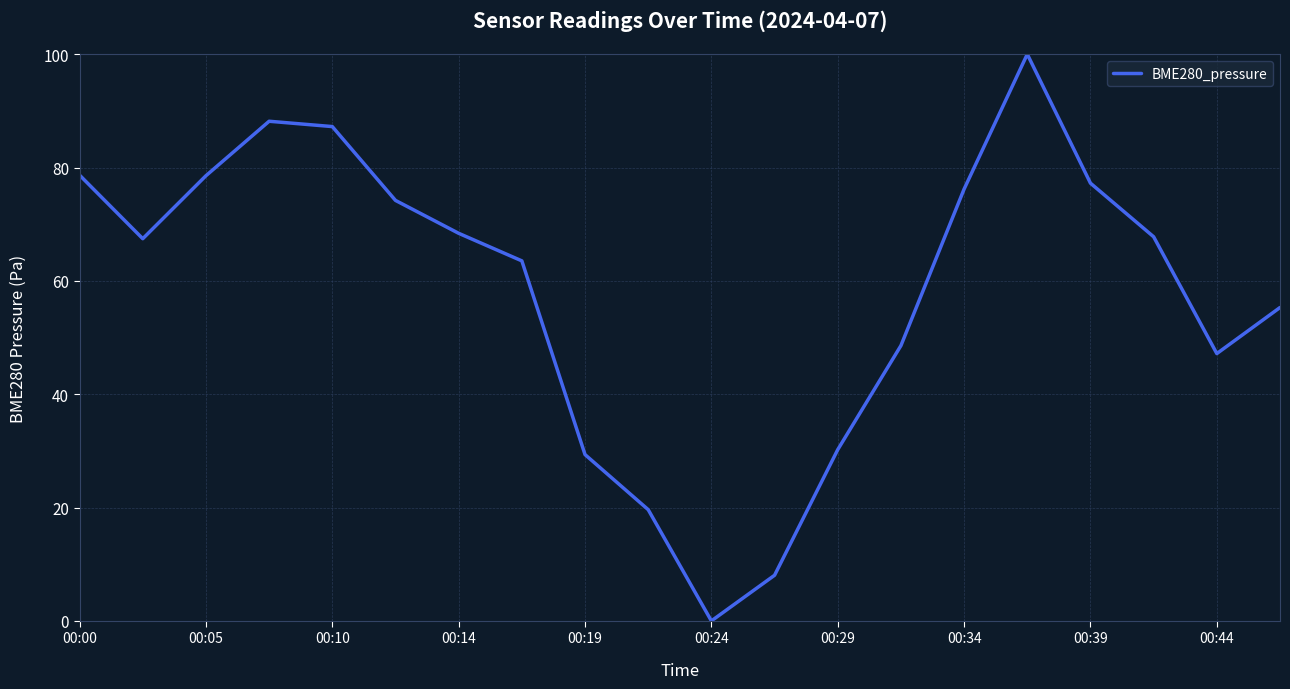

What is the difference between the maximum and minimum values?

100.0